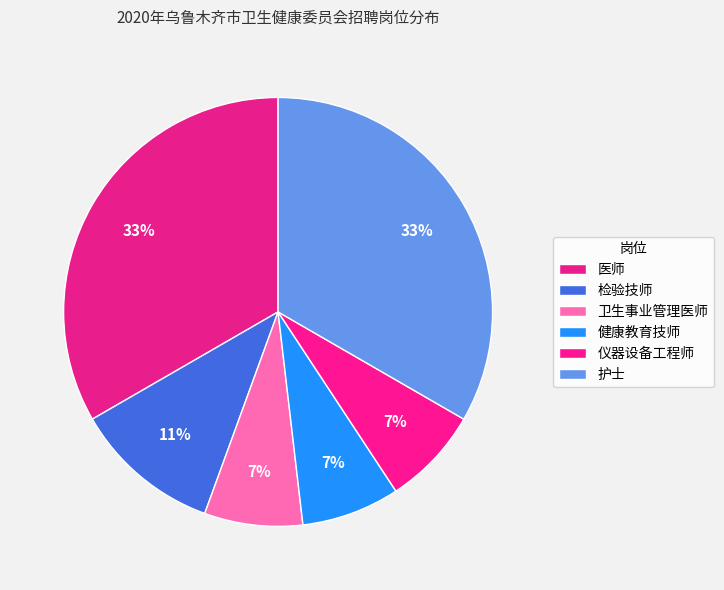

What is the ratio of the value at 健康教育技师 to the value at 医师?

0.2